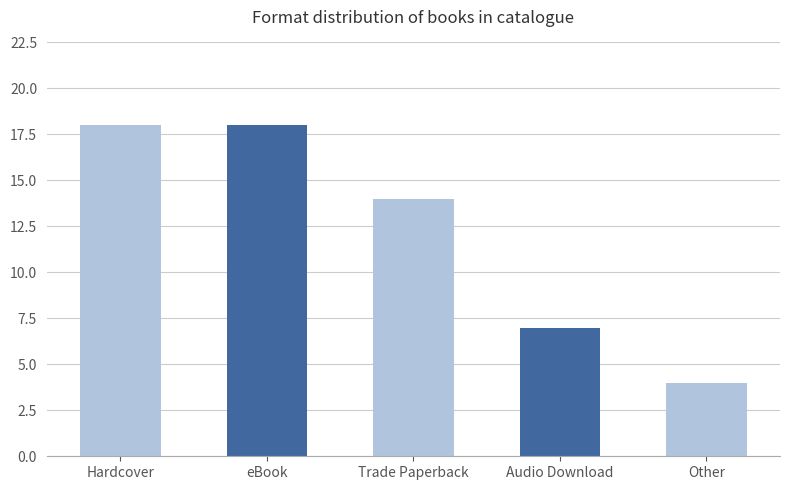

The value at Audio Download is 7. True or false?

True